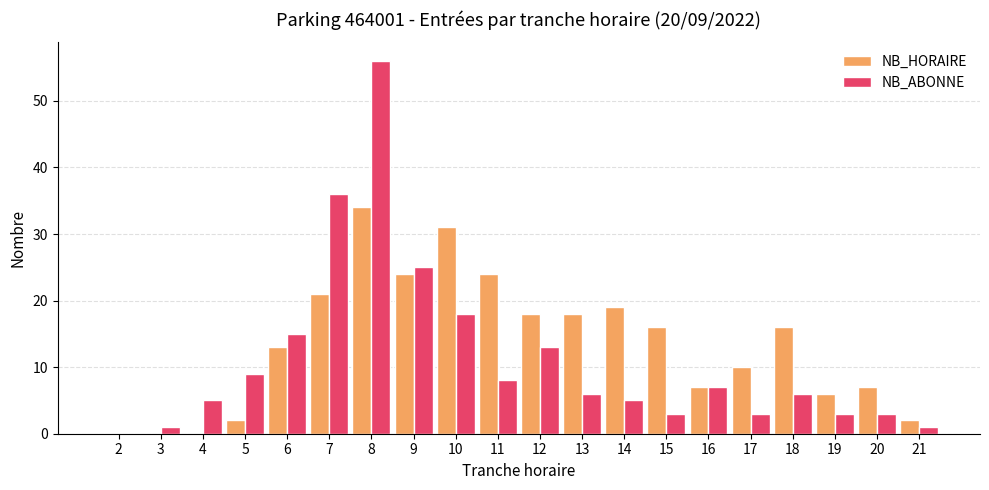

Which category has the highest value across all series?

8